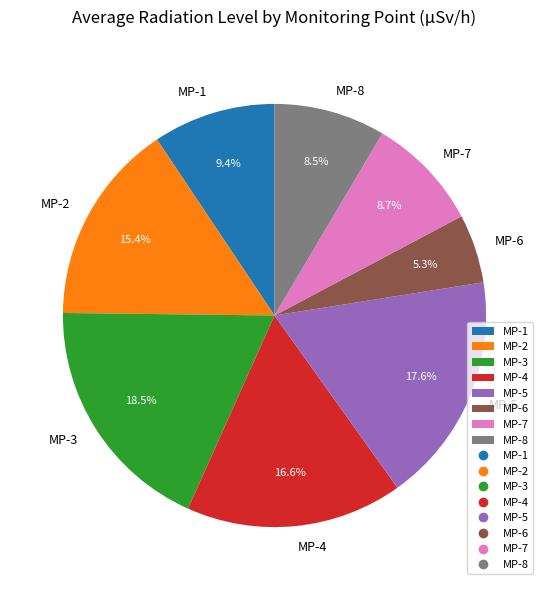

To the nearest percent, what is the difference between the largest and smallest slice percentages?

13%